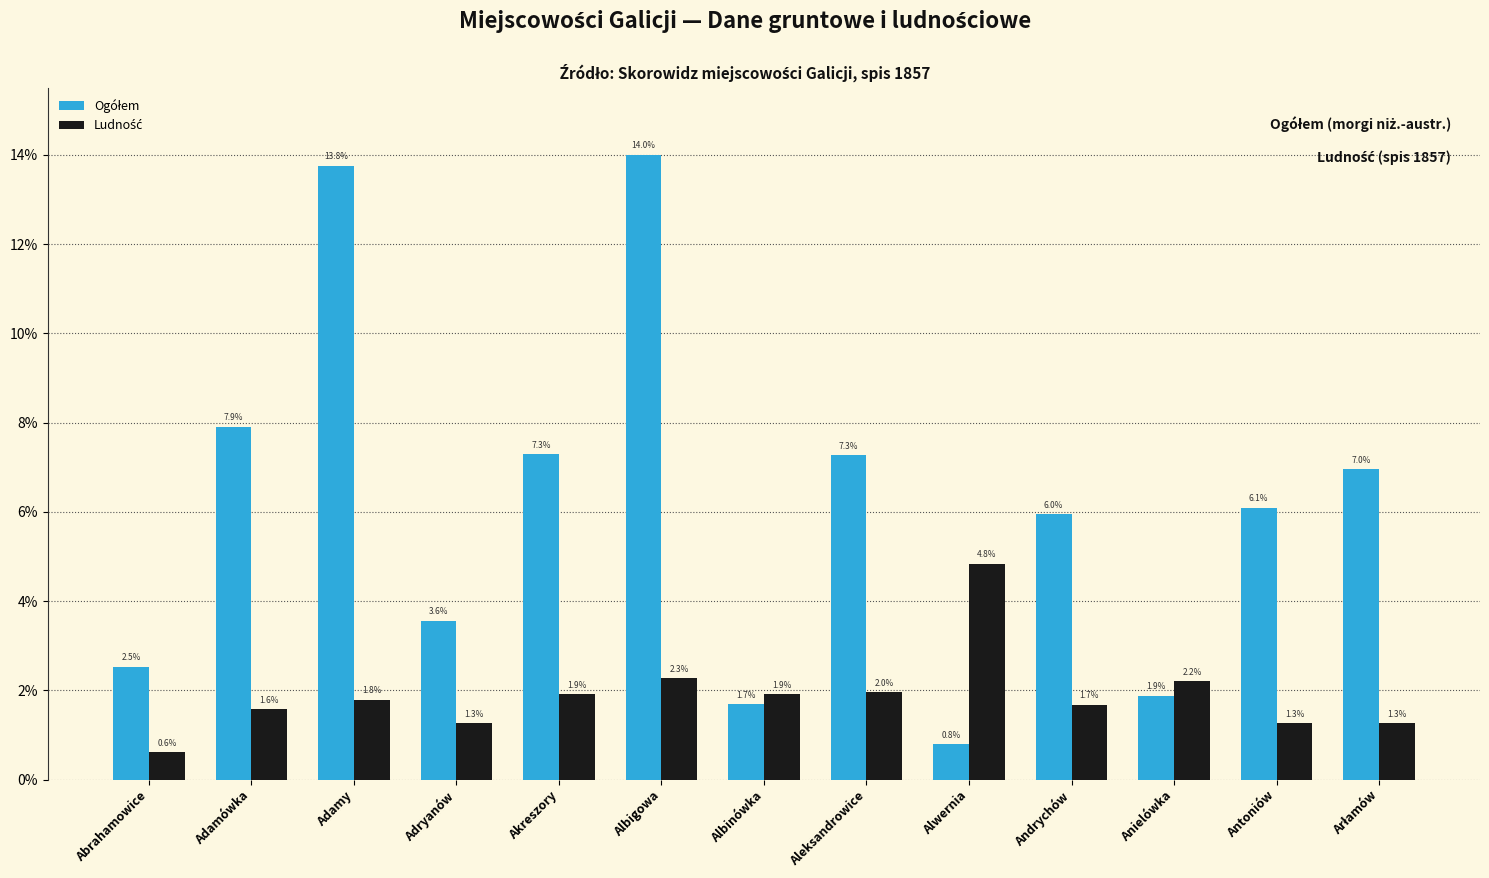

What is the spread (max minus min) of values at Adamówka?

6.3